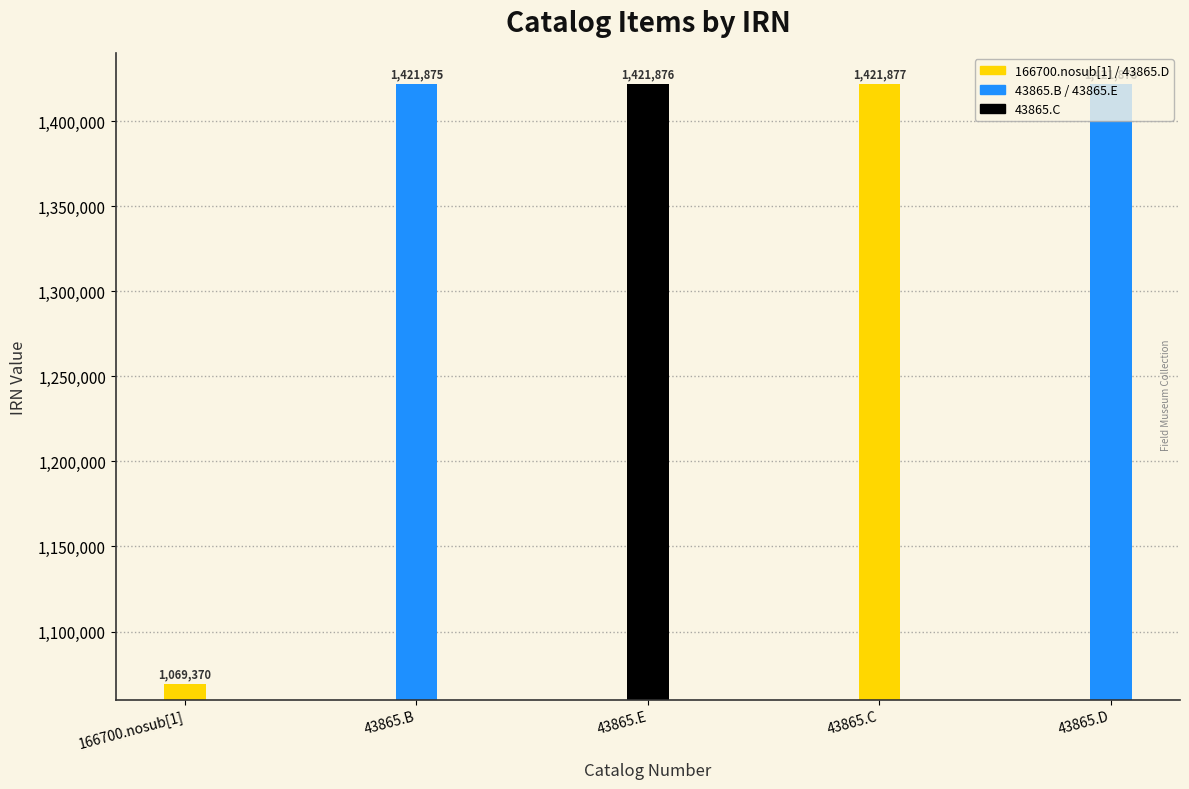

What position from the right is 166700.nosub[1]?

5